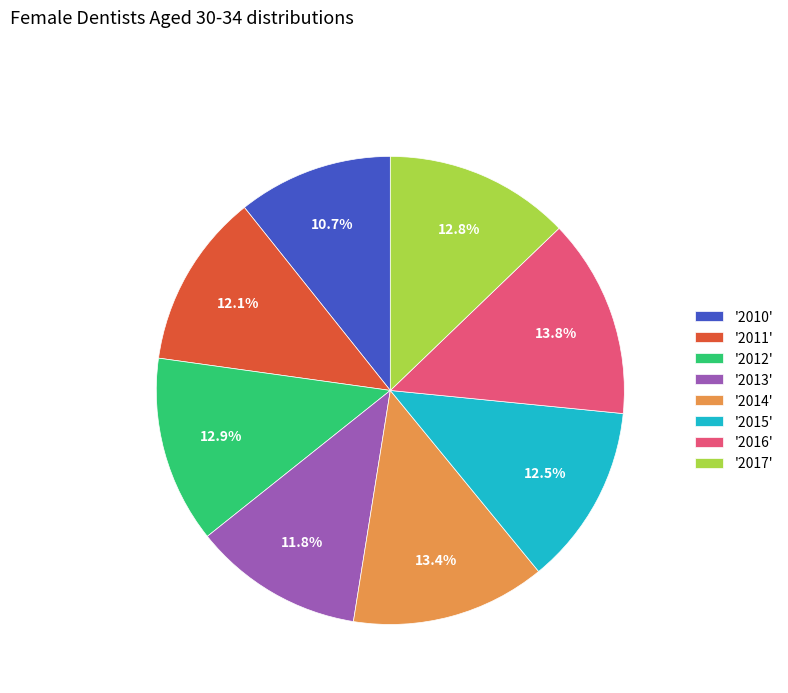

Which category has the smallest portion of the pie?

'2010'